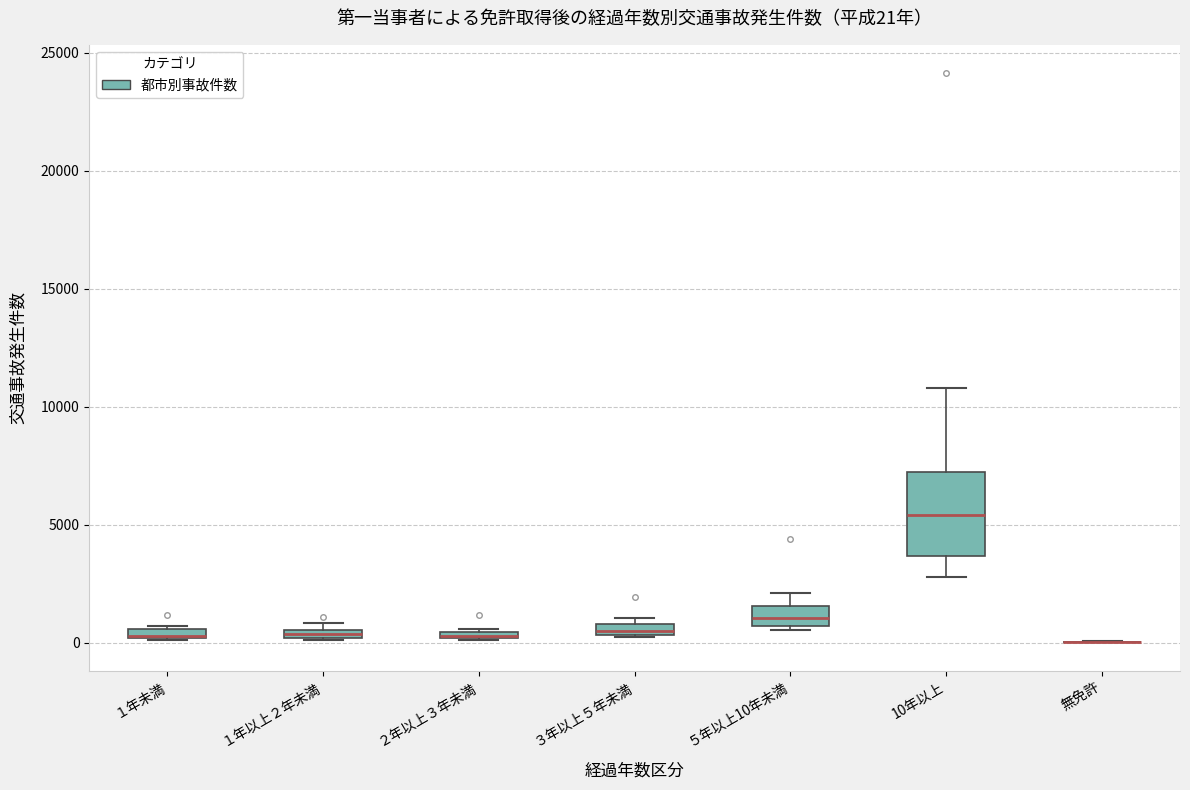

Comparing the boxes themselves (not the whiskers), which one is the tallest?

10年以上